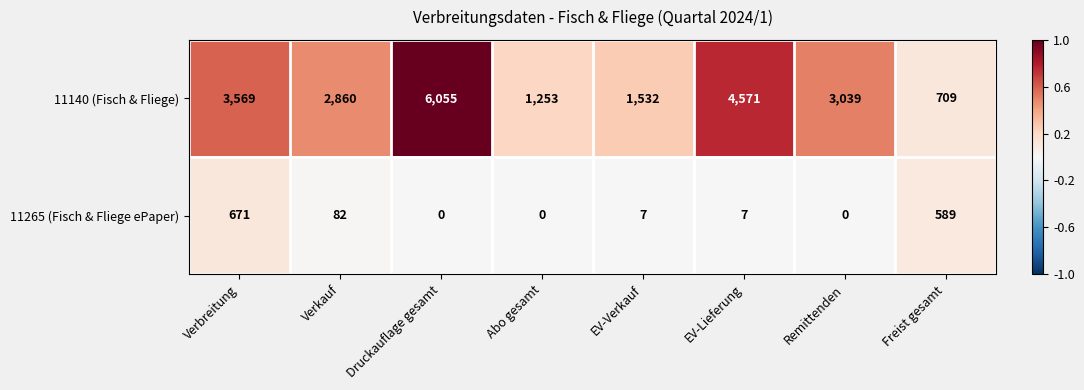

What is the difference between the maximum and second lowest values in the 11265 (Fisch & Fliege ePaper) series?

671